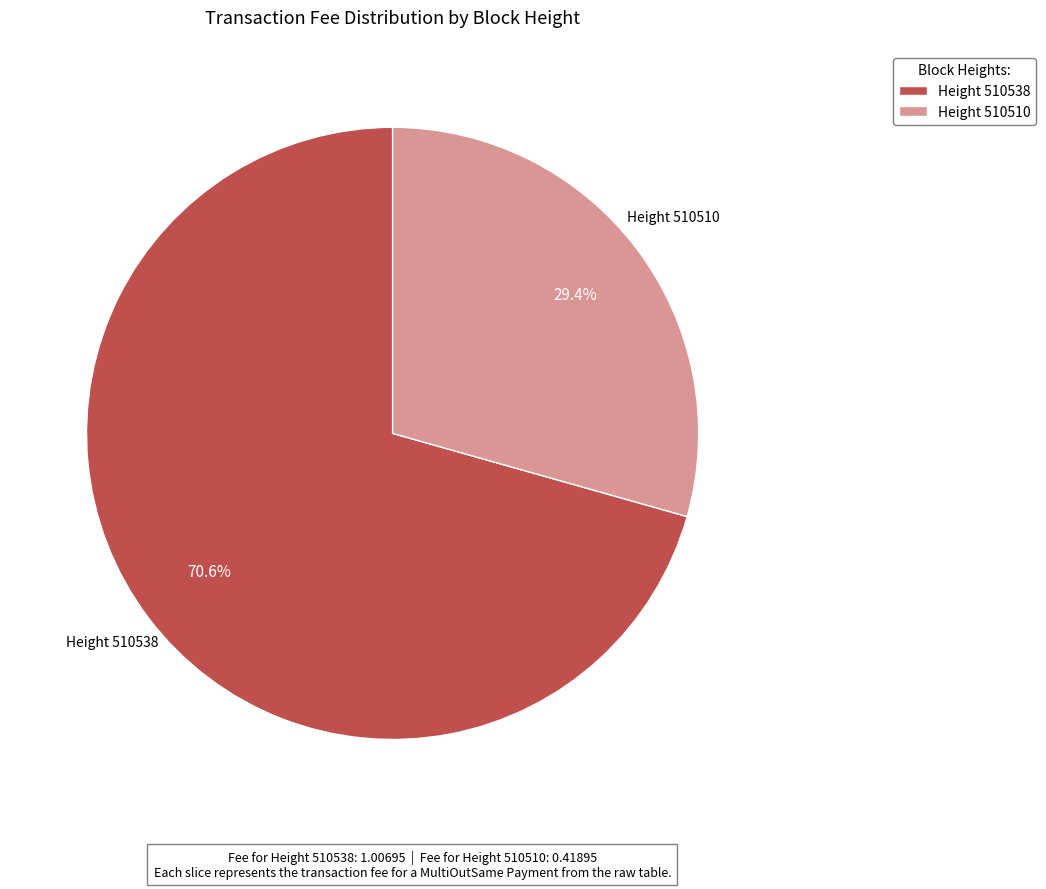

Which category has the smallest portion of the pie?

Height 510510